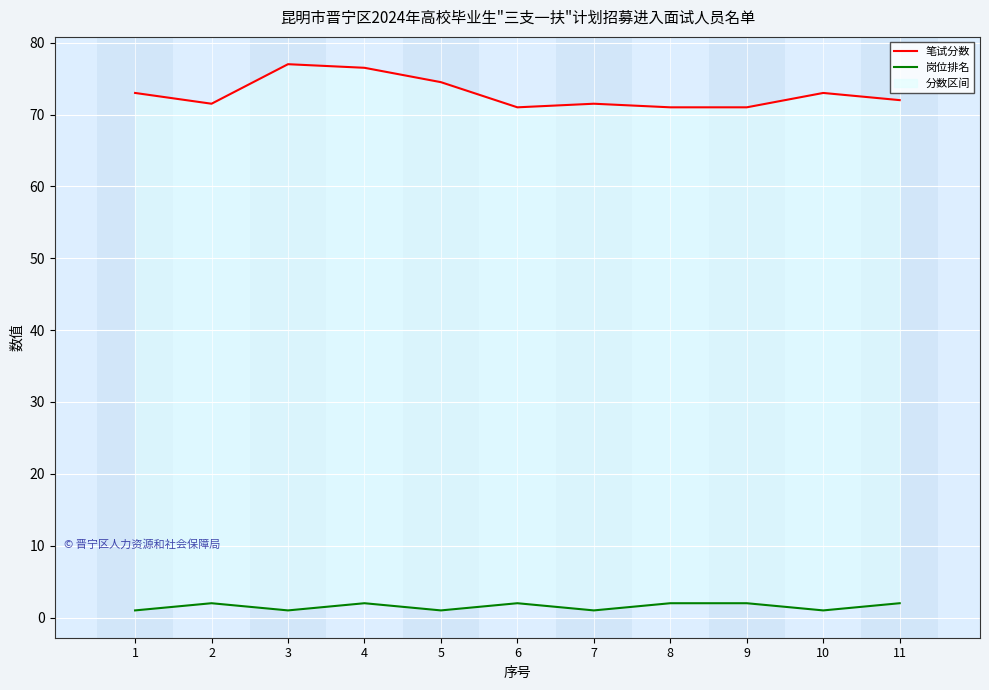

The value of 岗位排名 at 5 is 1.0. True or false?

True